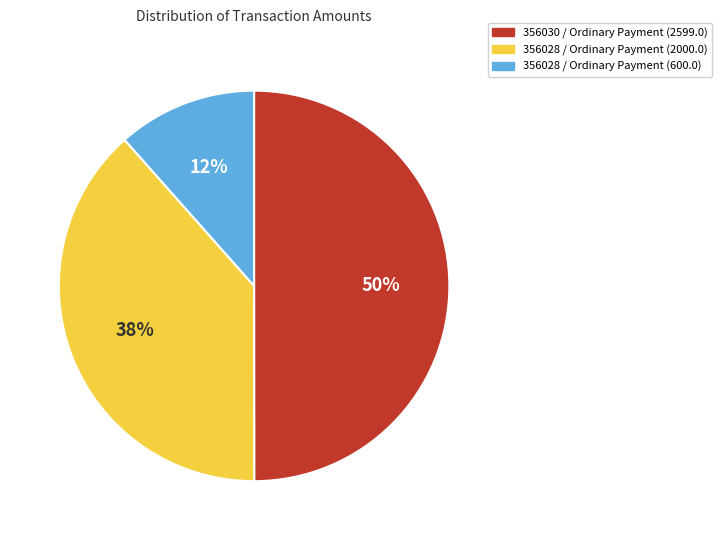

Which category has the biggest portion of the pie?

356030 / Ordinary Payment (2599.0)